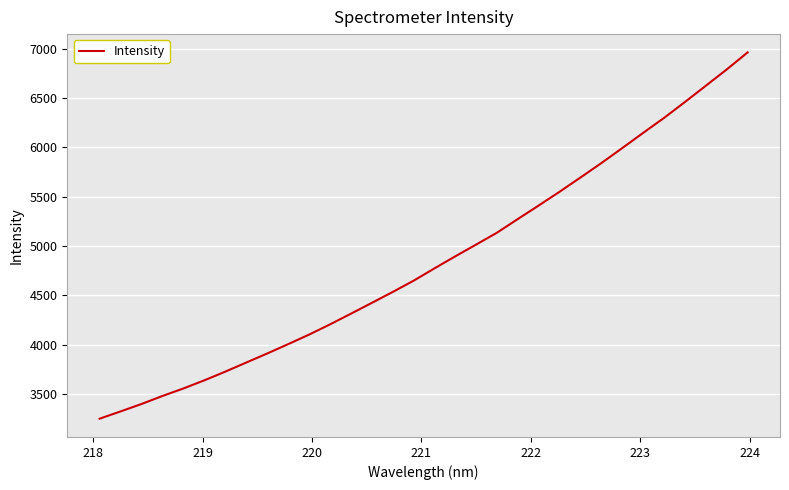

What is the difference between the maximum and minimum values?

3716.3